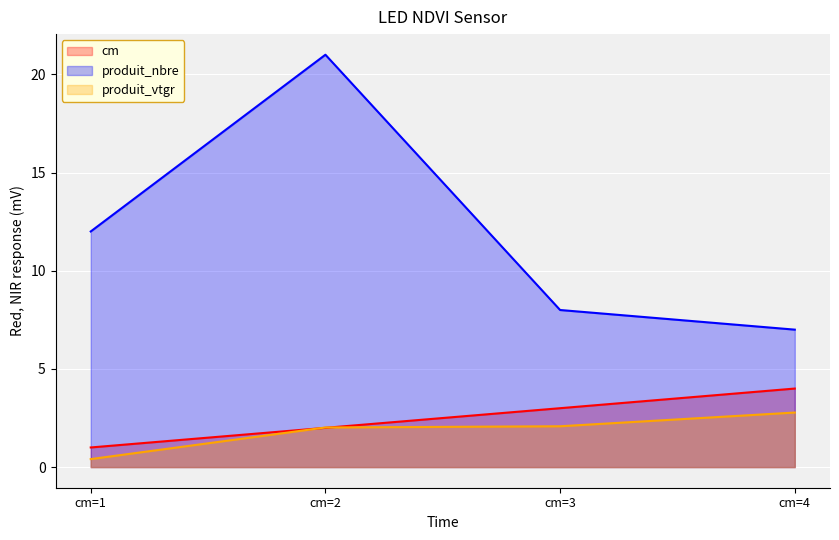

What is the total value across all series at cm=4?

13.8